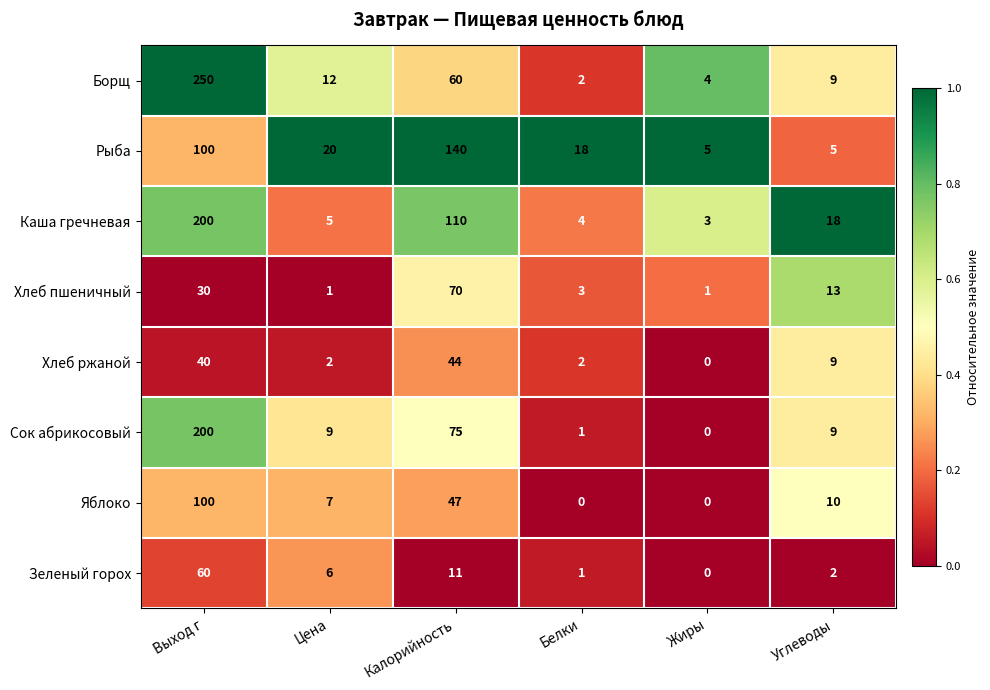

What is the maximum value shown in the chart?

250